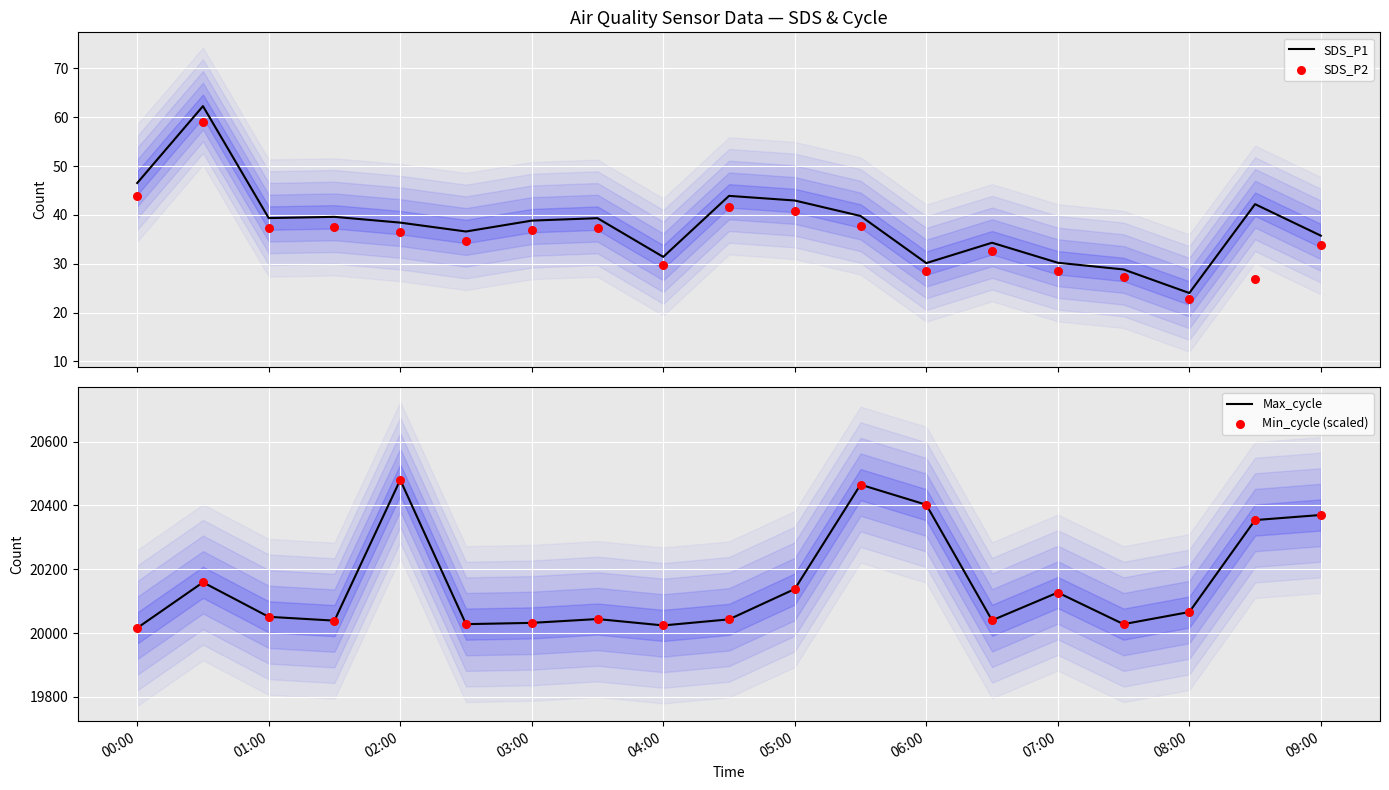

What is the highest value of the SDS_P1 series?

62.3